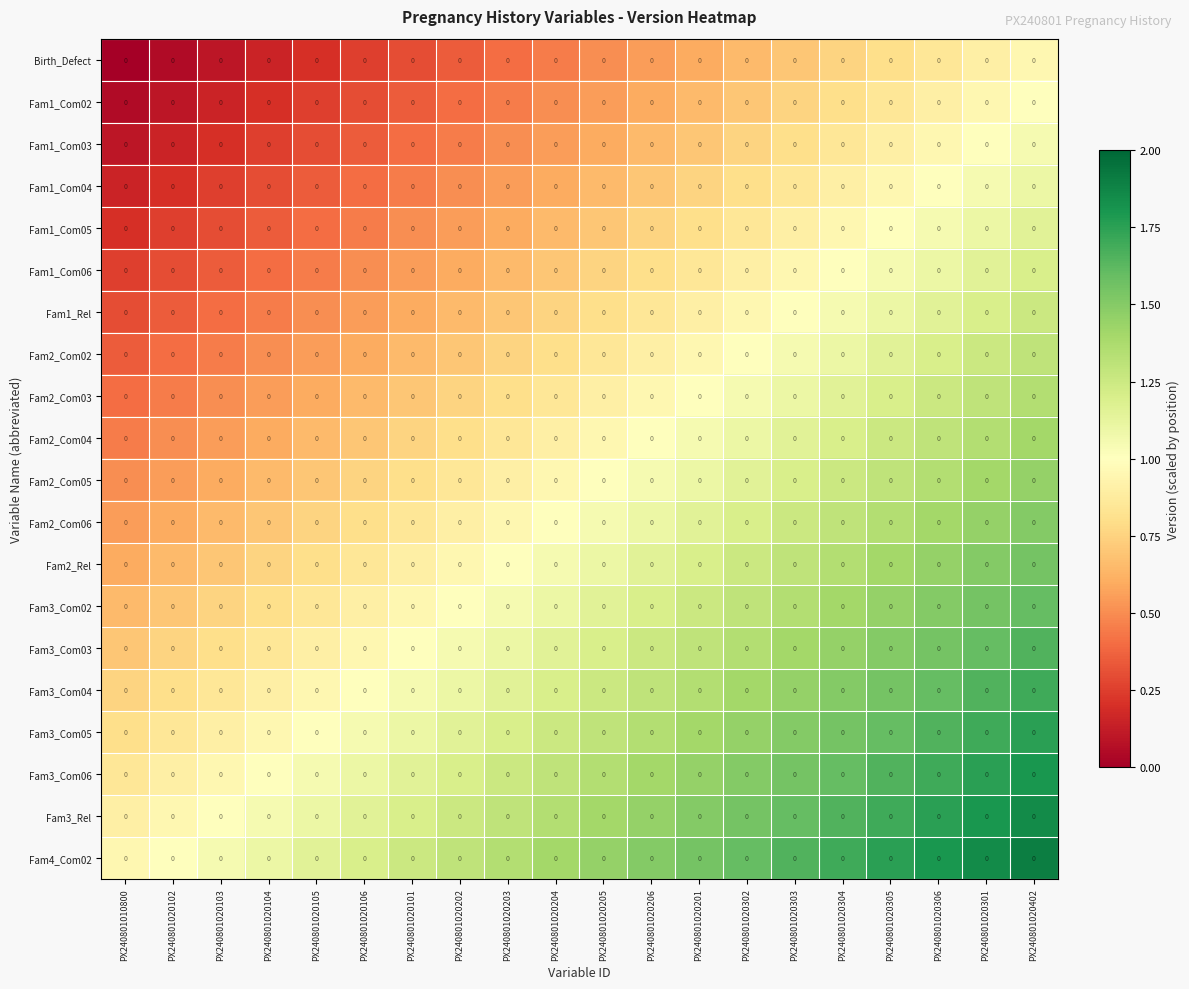

List the labels in order of Fam1_Rel value, smallest first.

PX240801010800, PX240801020102, PX240801020103, PX240801020104, PX240801020105, PX240801020106, PX240801020101, PX240801020202, PX240801020203, PX240801020204, PX240801020205, PX240801020206, PX240801020201, PX240801020302, PX240801020303, PX240801020304, PX240801020305, PX240801020306, PX240801020301, PX240801020402